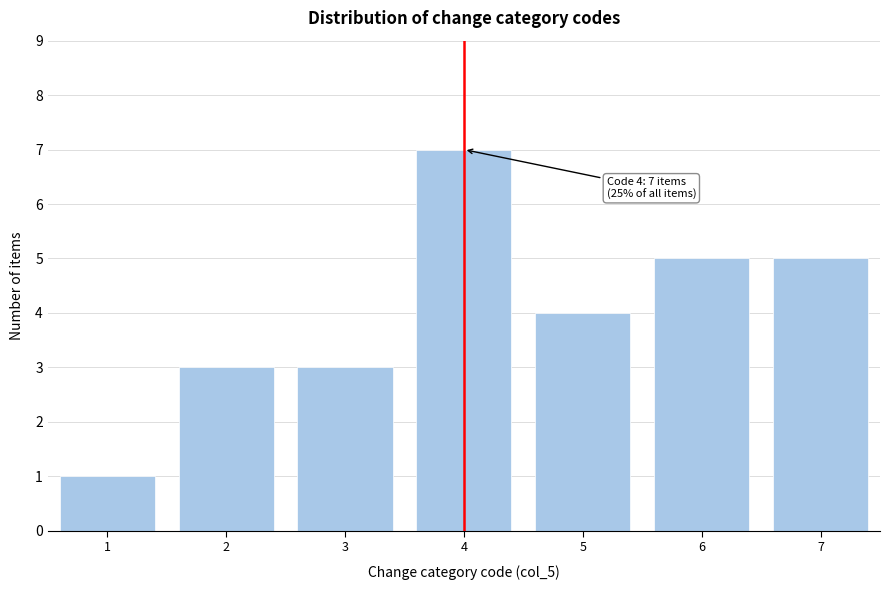

Over which range of the x-axis is the bar tallest?

3.5 to 4.5